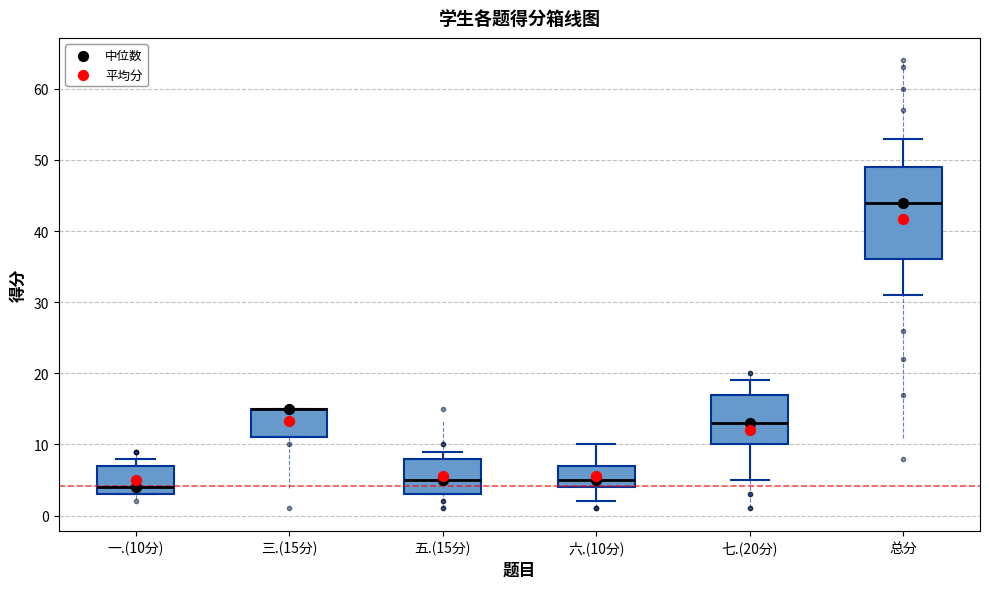

Where does the median line of the box for 五.(15分) sit on the y-axis? The values are not printed on the chart, so give them approximately, as read against the axis.

5